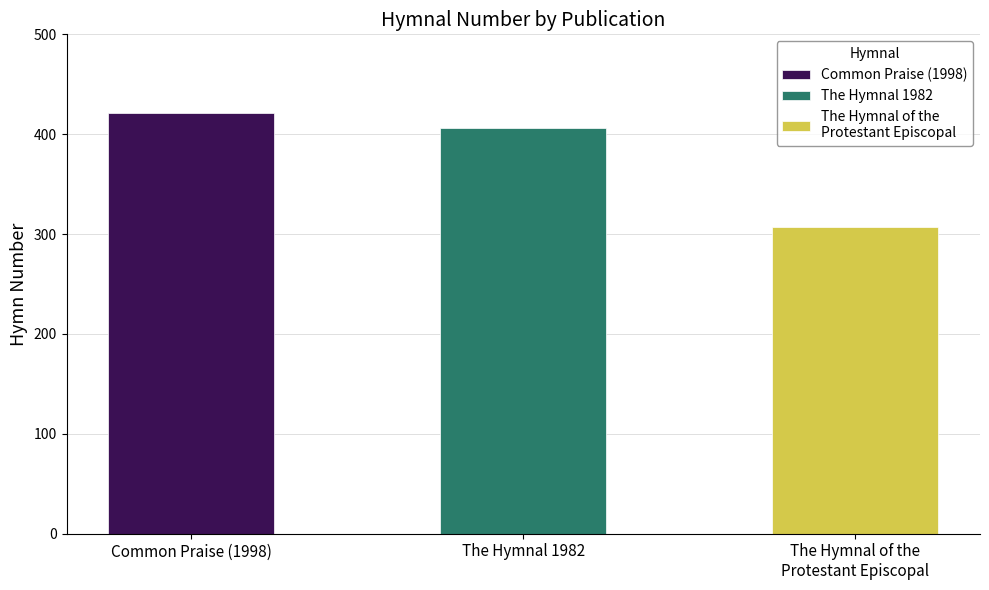

Rank the categories by value from highest to lowest.

Common Praise (1998), The Hymnal 1982, The Hymnal of the
Protestant Episcopal